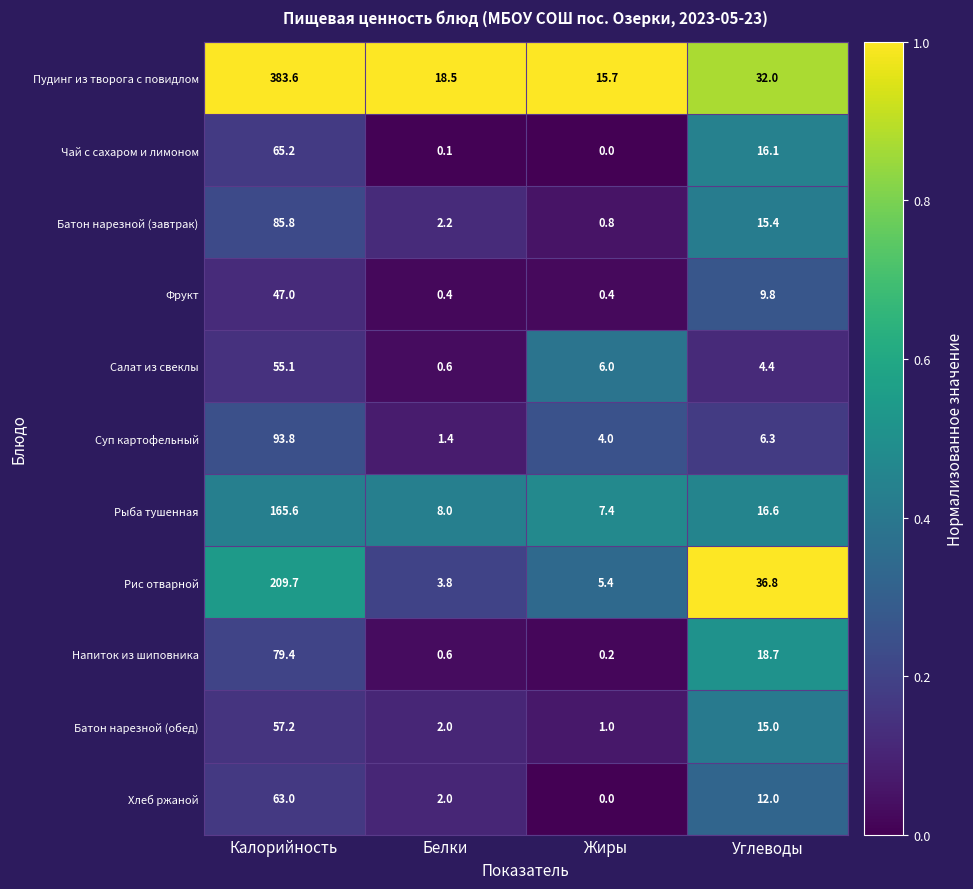

Which series changed the most between Белки and Углеводы?

Рис отварной